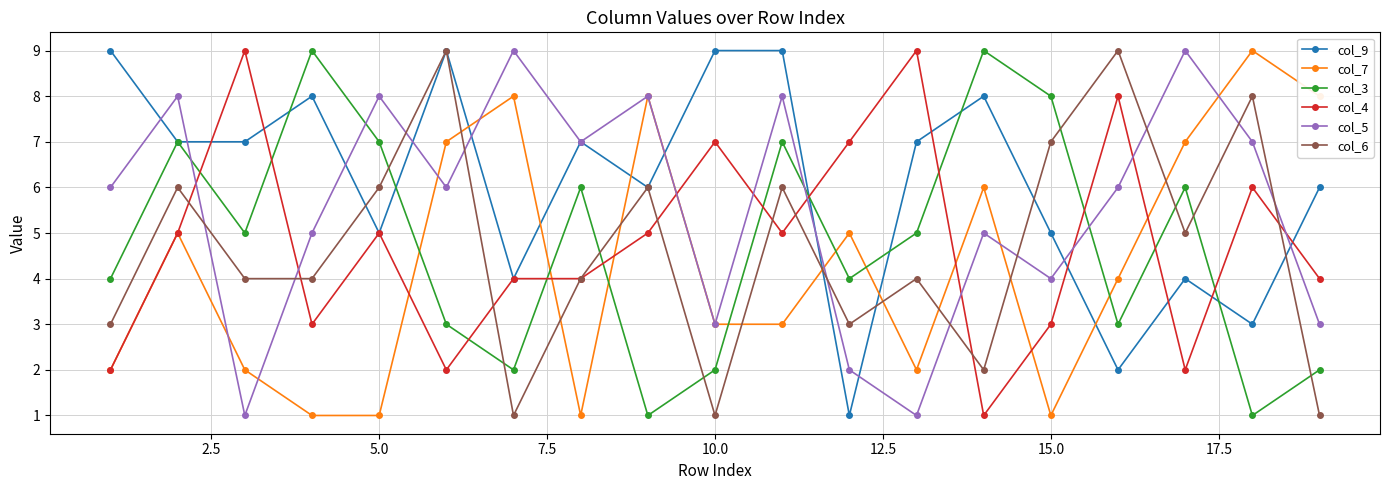

True or false: col_9 has more than 2 interior local peaks.

True